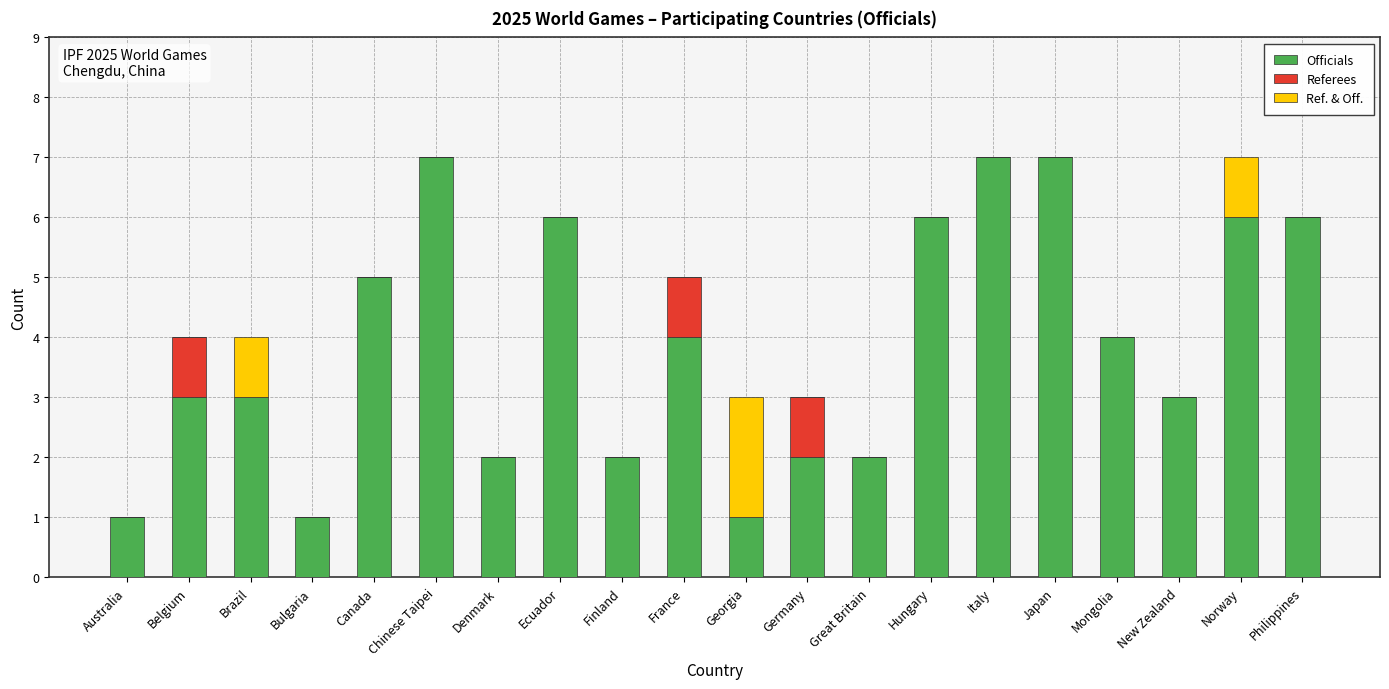

Is it true that Officials equals 7 at Italy?

True